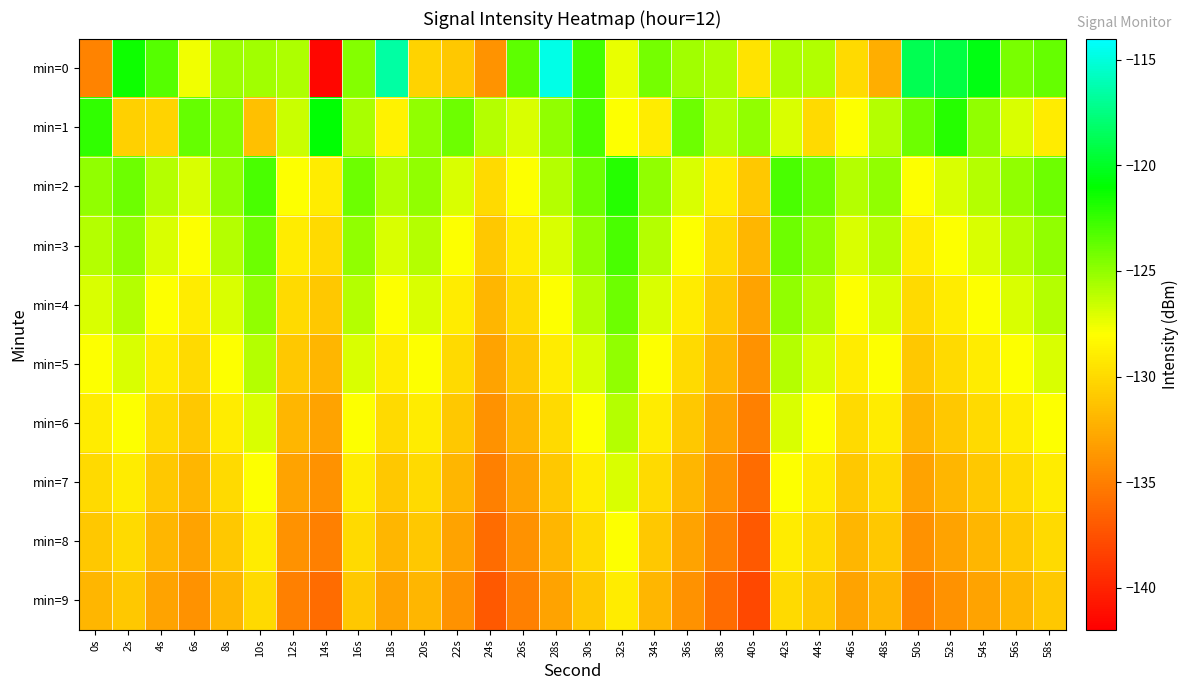

What is the spread (max minus min) of values at 8s?

7.4